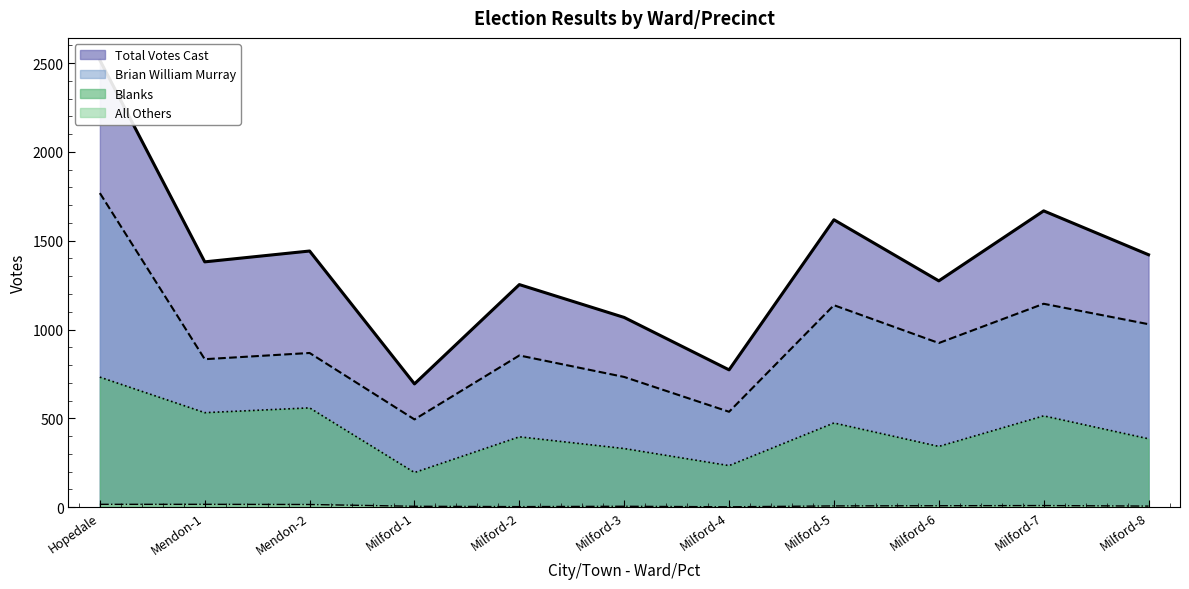

At which category does All Others reach its first local peak?

Milford-3